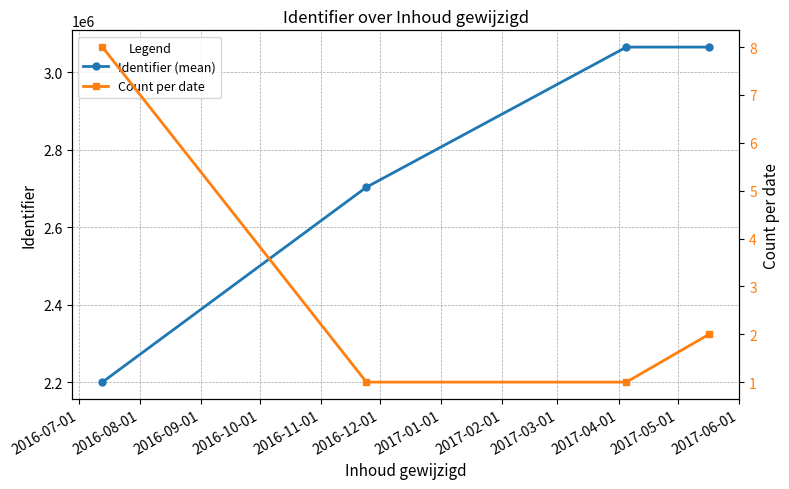

True or false: Count per date has more than 0 points higher than both neighbors.

False